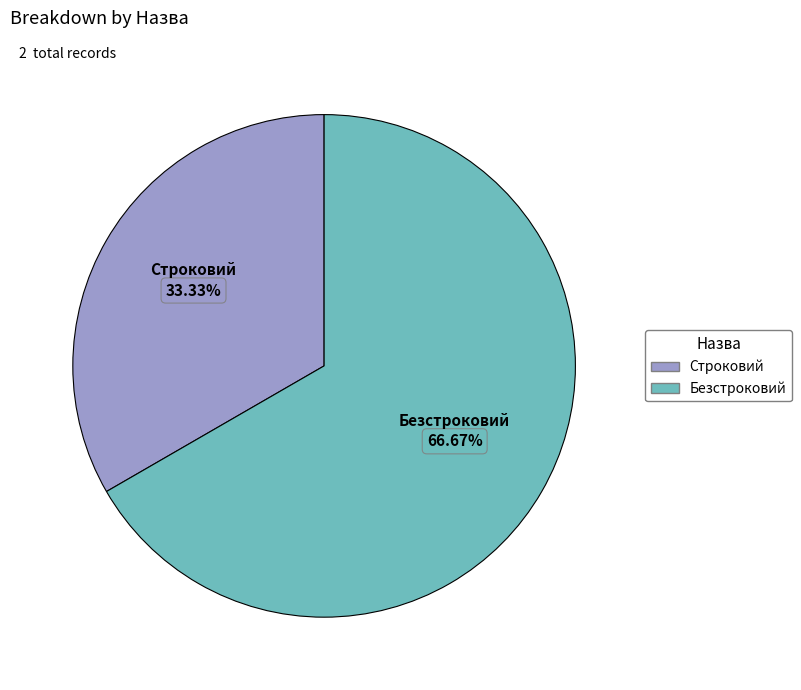

Count the number of slices in the pie.

2